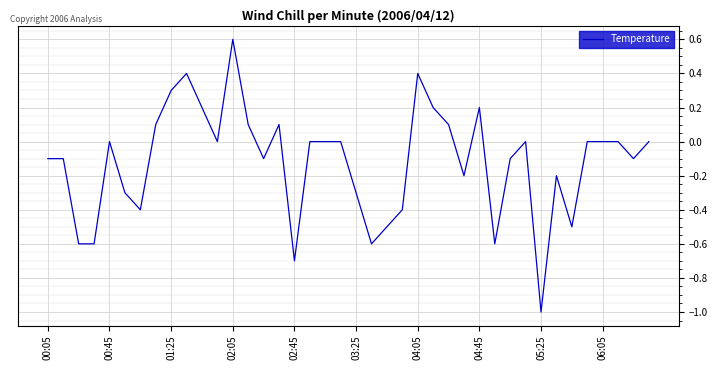

What is the minimum value shown in the chart?

-1.0